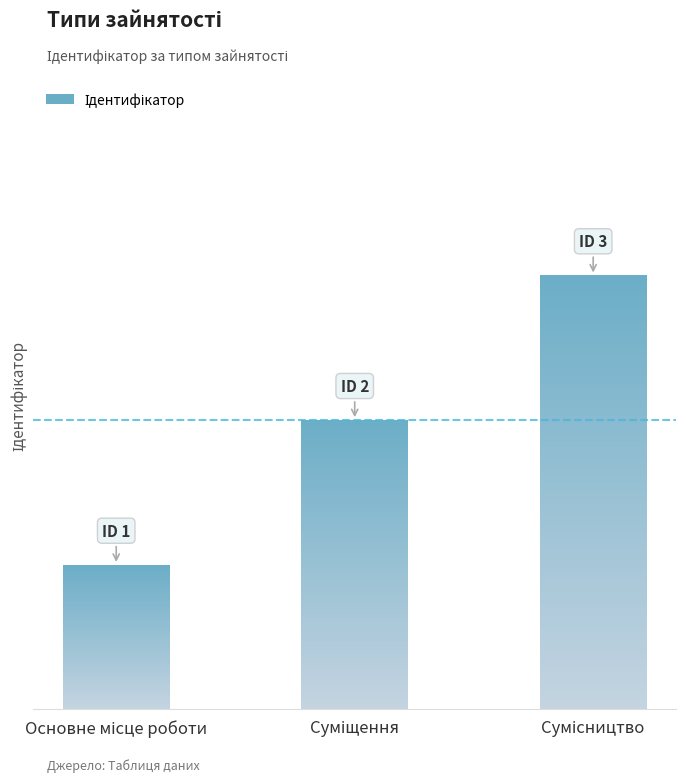

What is the minimum value shown in the chart?

1